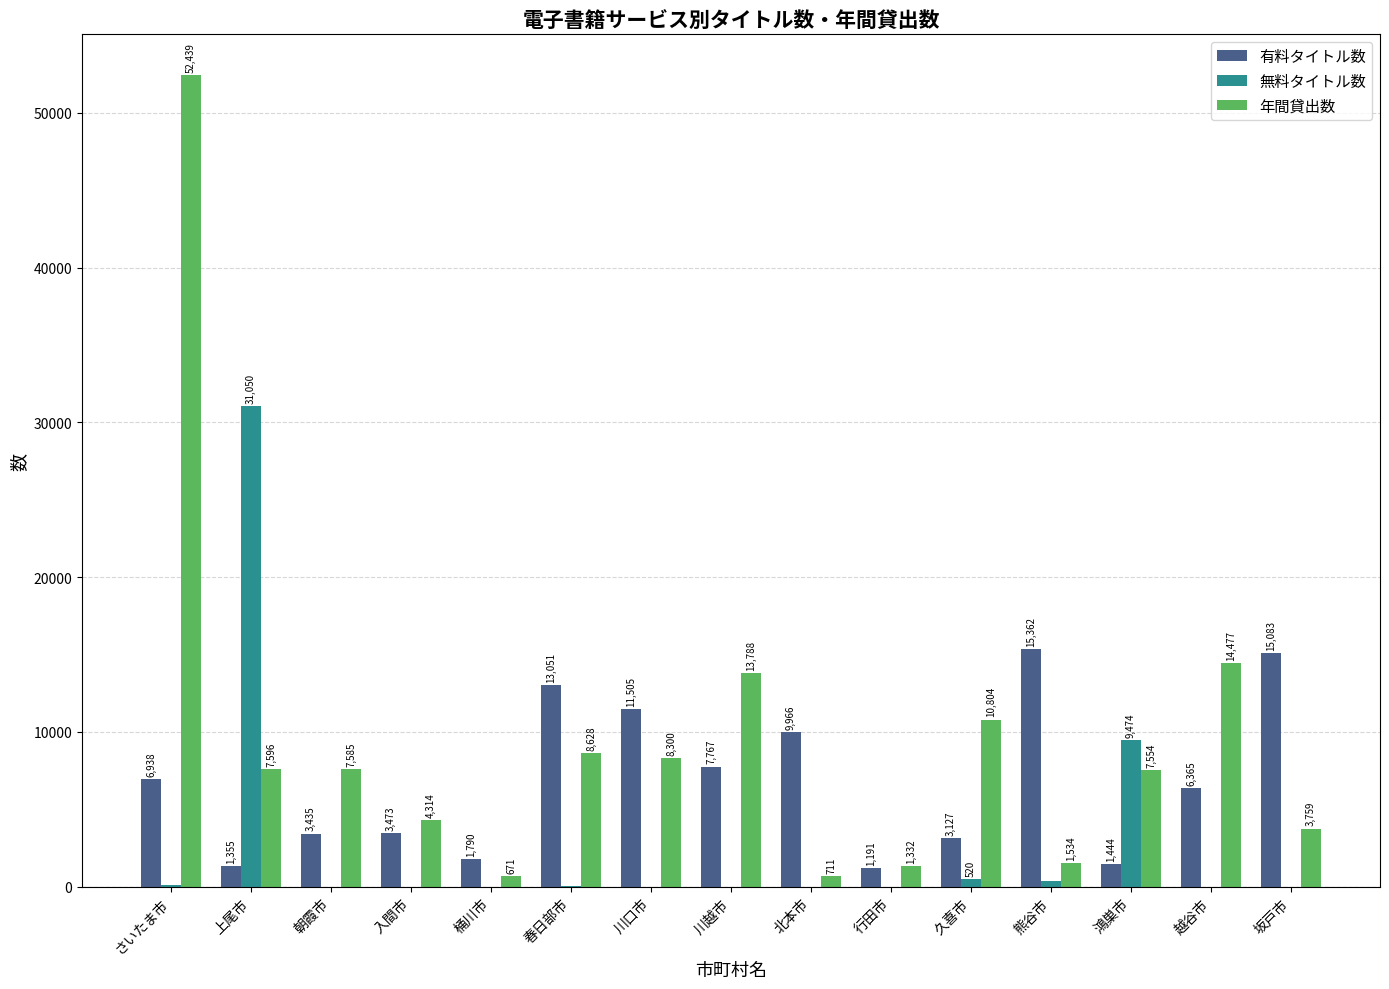

Which category has the highest value in the 無料タイトル数 series?

上尾市